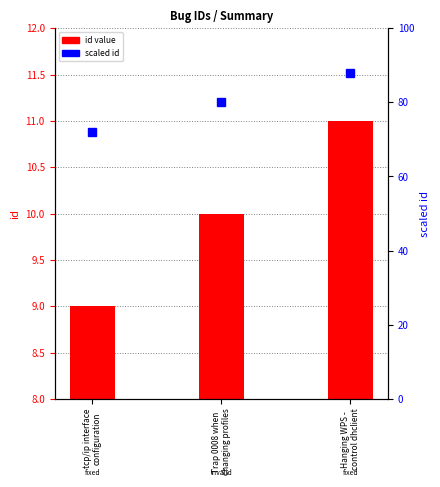

At how many categories does at least one series exceed 65?

3